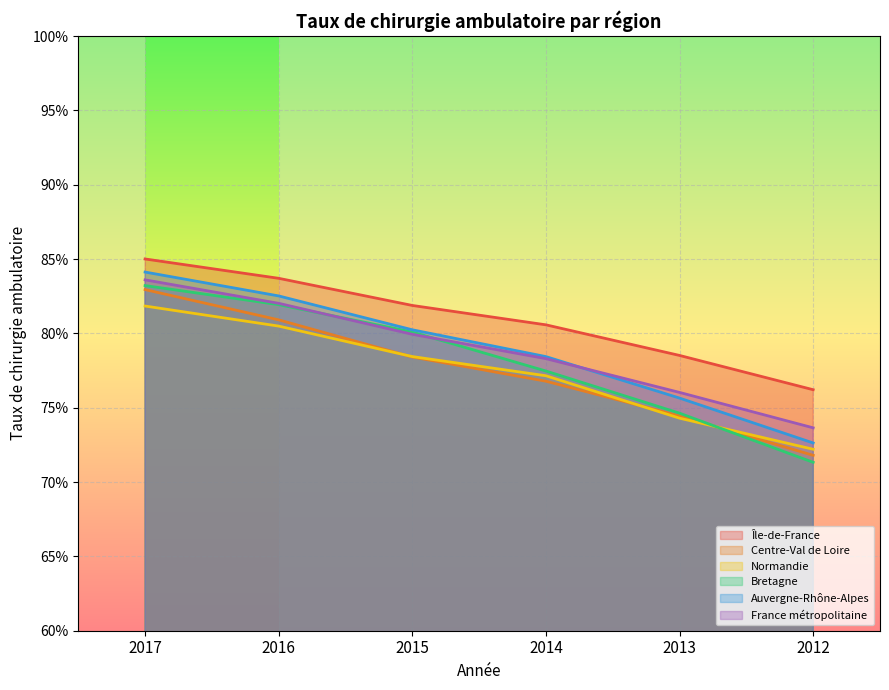

What is the approximate value of France métropolitaine at 2015?

0.8